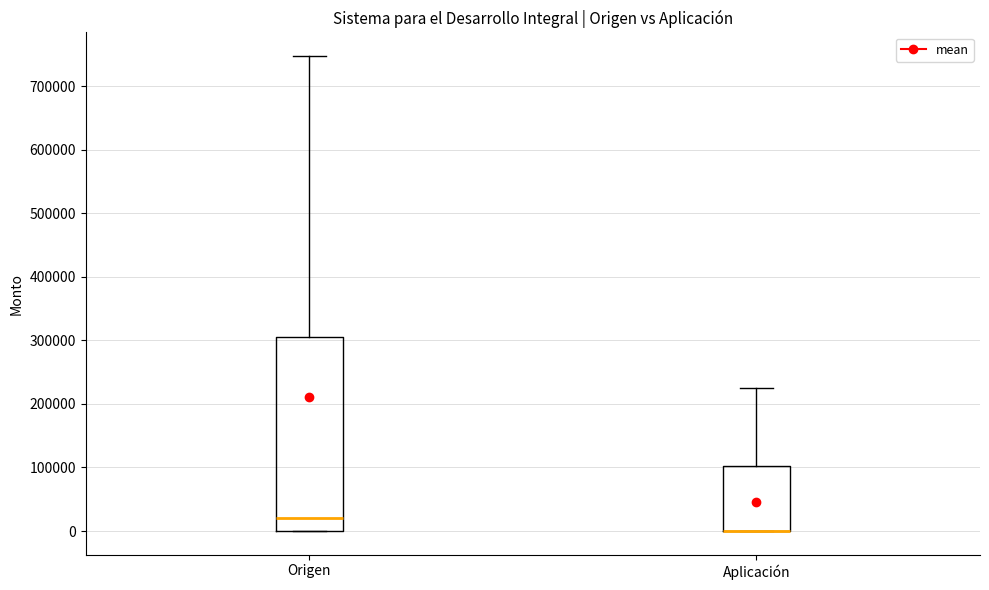

Where does the median line of the box for Origen sit on the y-axis? The values are not printed on the chart, so give them approximately, as read against the axis.

20000